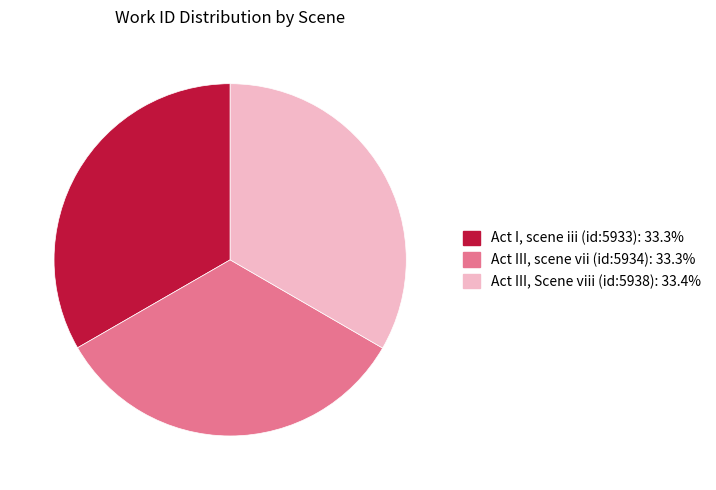

Combined, do Act I, scene iii (id:5933) and Act III, scene vii (id:5934) account for over 50%?

Yes